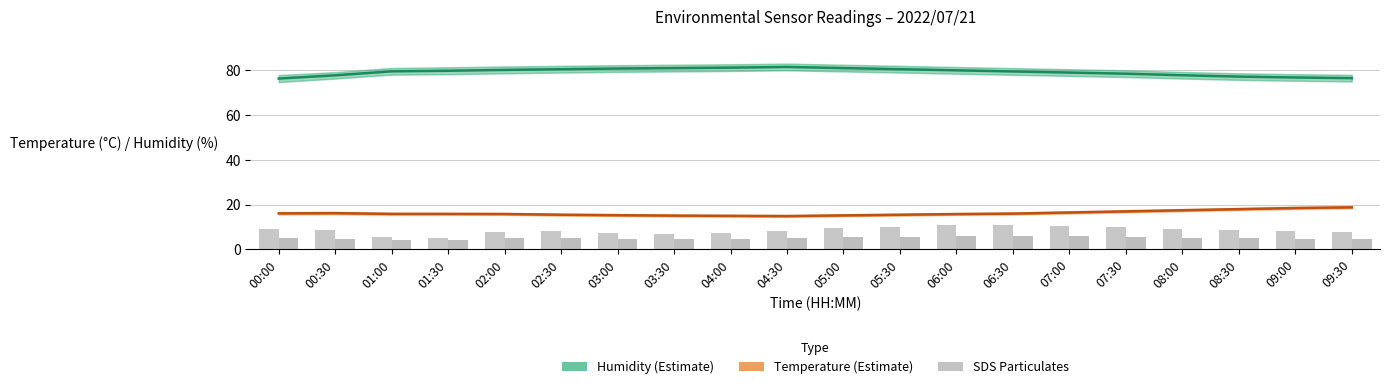

The SDS_P1 (µg/m³) series shows 7.2 at 04:00. True or false?

True